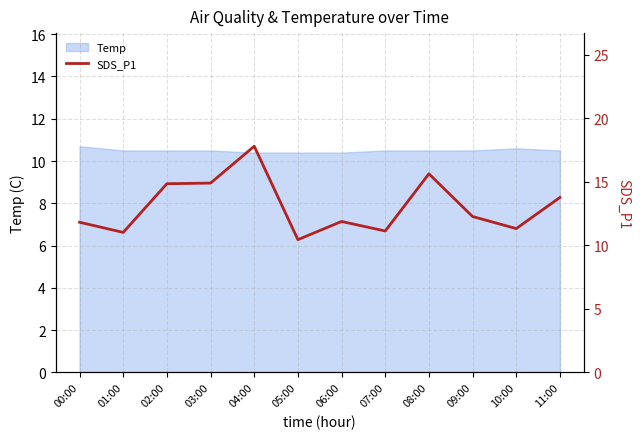

How many lines are shown in the chart?

1